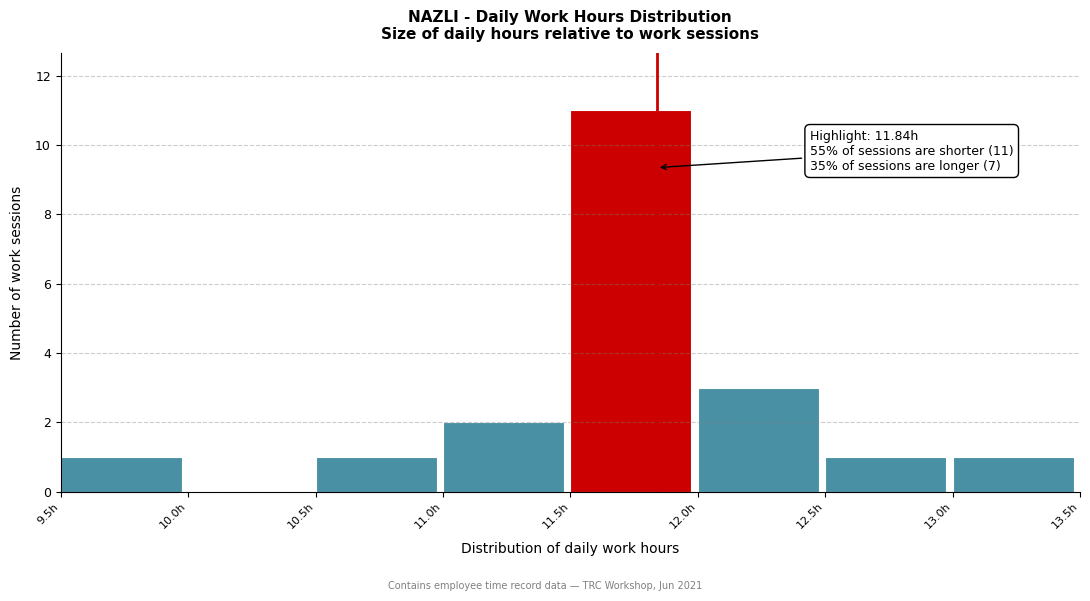

Over which range of the x-axis is the bar tallest?

11.5 to 12.0